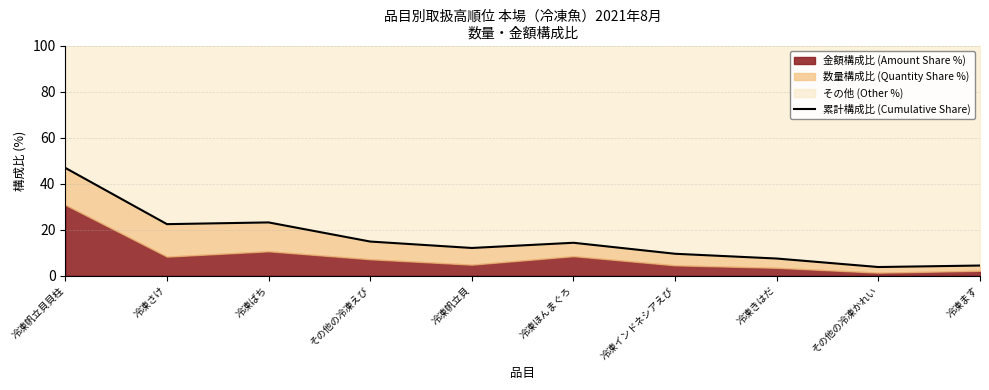

The value at 冷凍帆立貝 is 12.1. True or false?

True